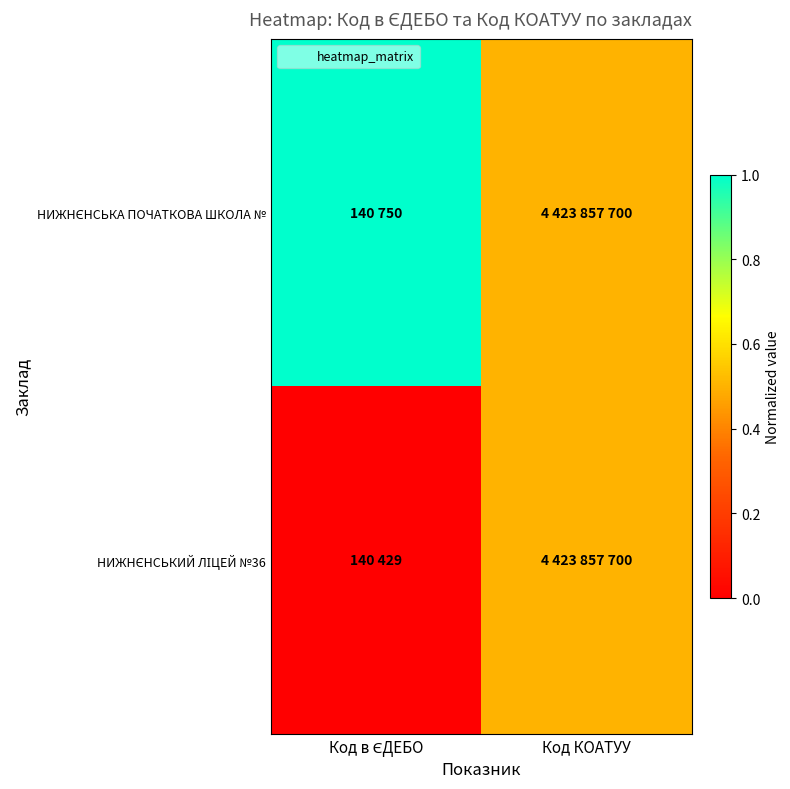

How many distinct data groups are displayed?

2